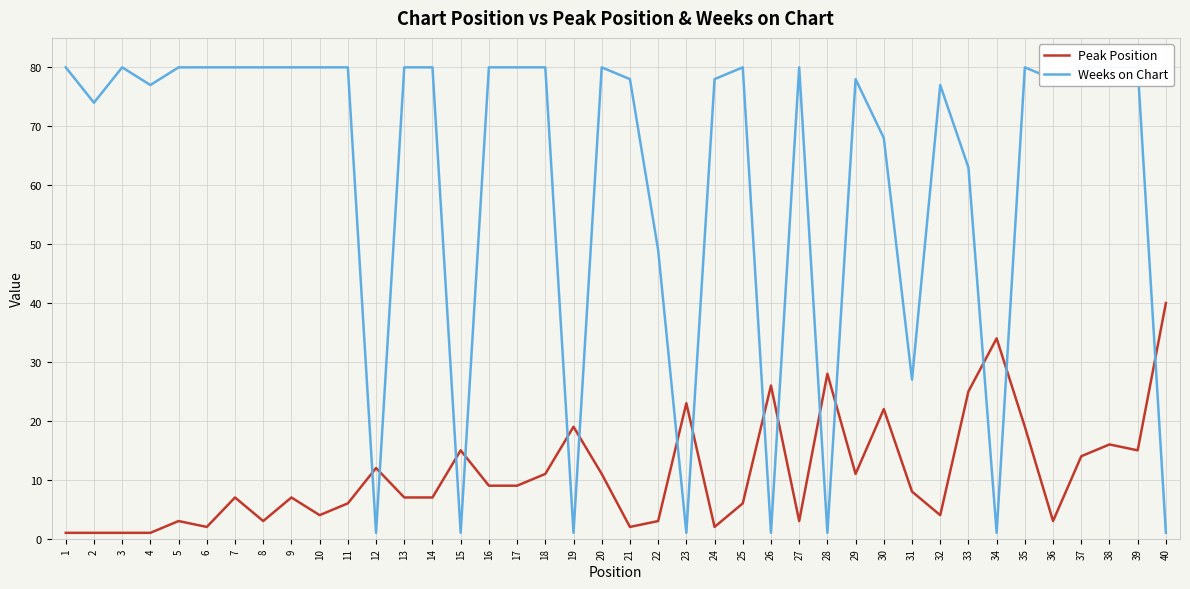

What is the highest value of the Weeks on Chart series?

80